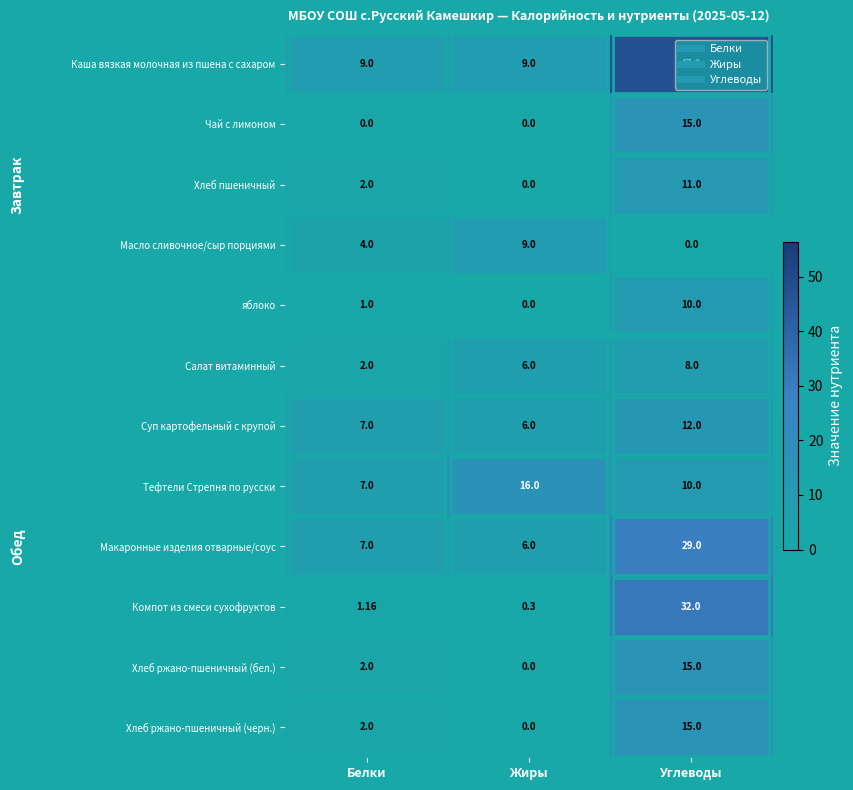

How many data points in Компот из смеси сухофруктов are less than 1?

1